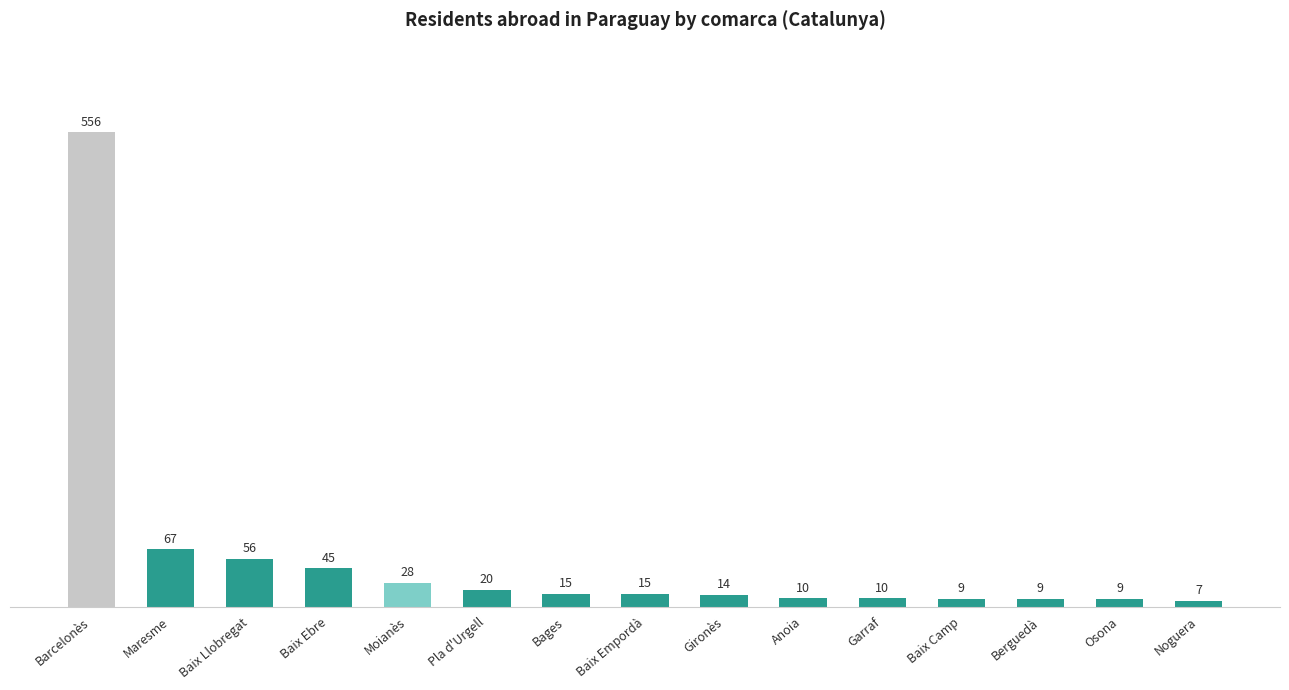

What is the difference between the values at Baix Ebre and Moianès?

17